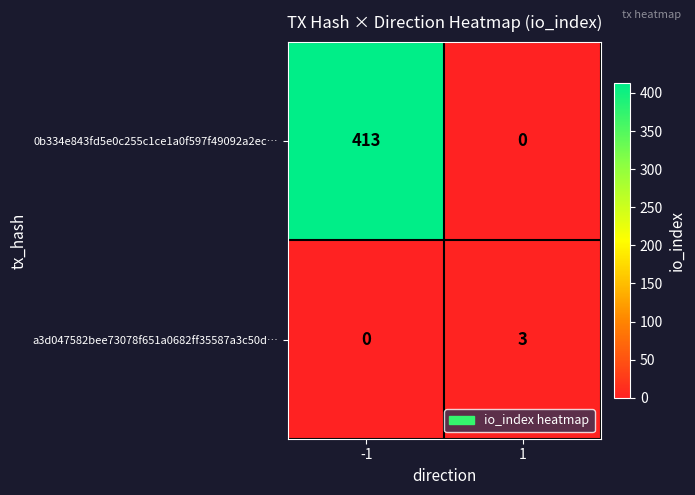

Which series has the widest spread of values?

0b334e843fd5e0c255c1ce1a0f597f49092a2ec…